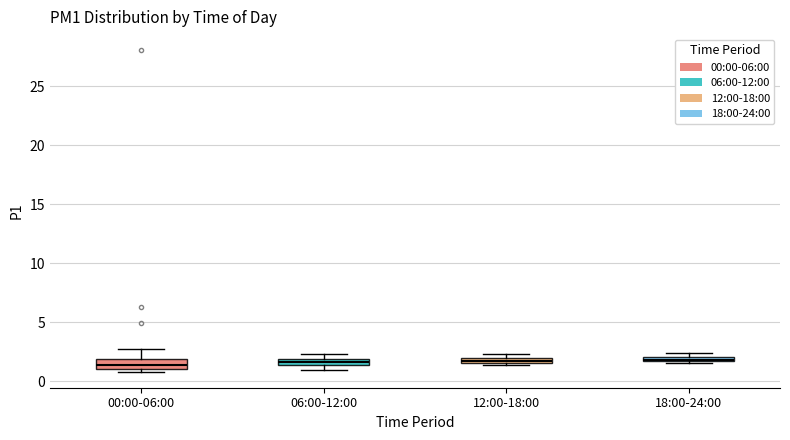

Where is the lower edge of the box for 06:00-12:00 on the y-axis? The values are not printed on the chart, so give them approximately, as read against the axis.

1.5